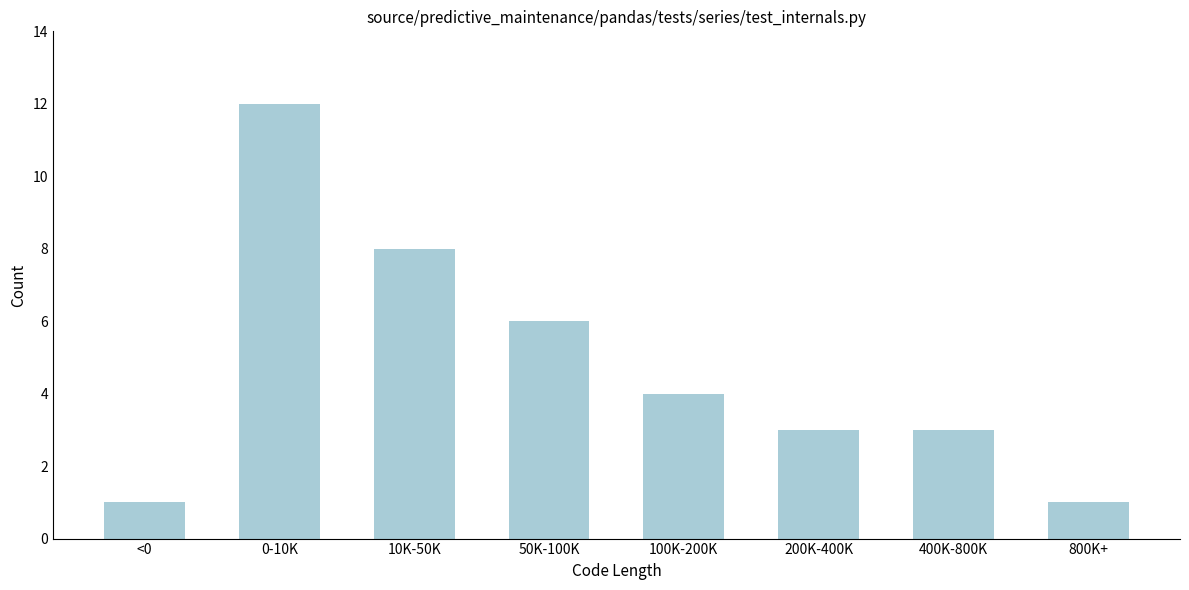

Reading left to right, list all the values displayed in this chart.

1	12	8	6	4	3	3	1